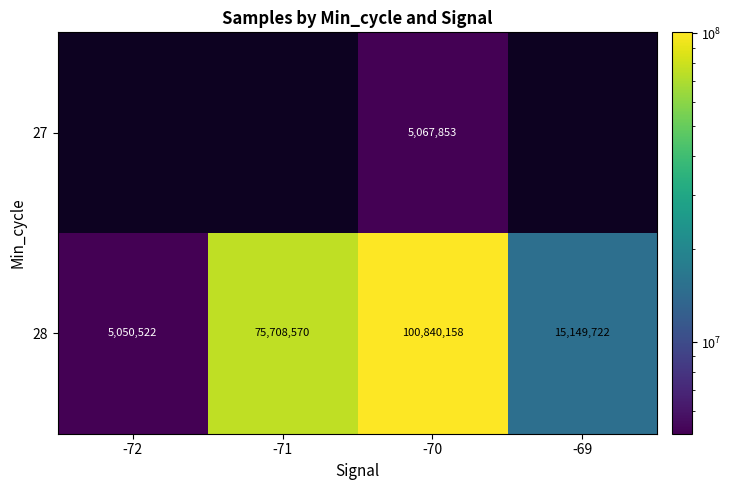

Count the 28 values in the range 15149722 to 100840158.

3